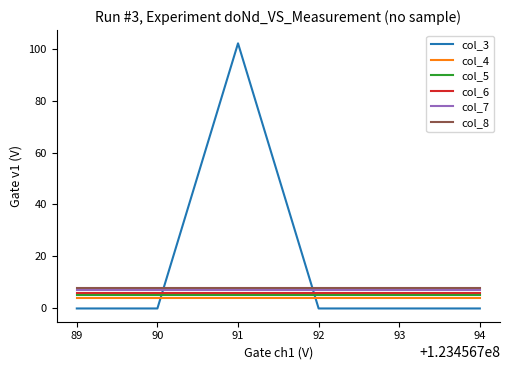

The value of col_3 at 93 is 0. True or false?

True